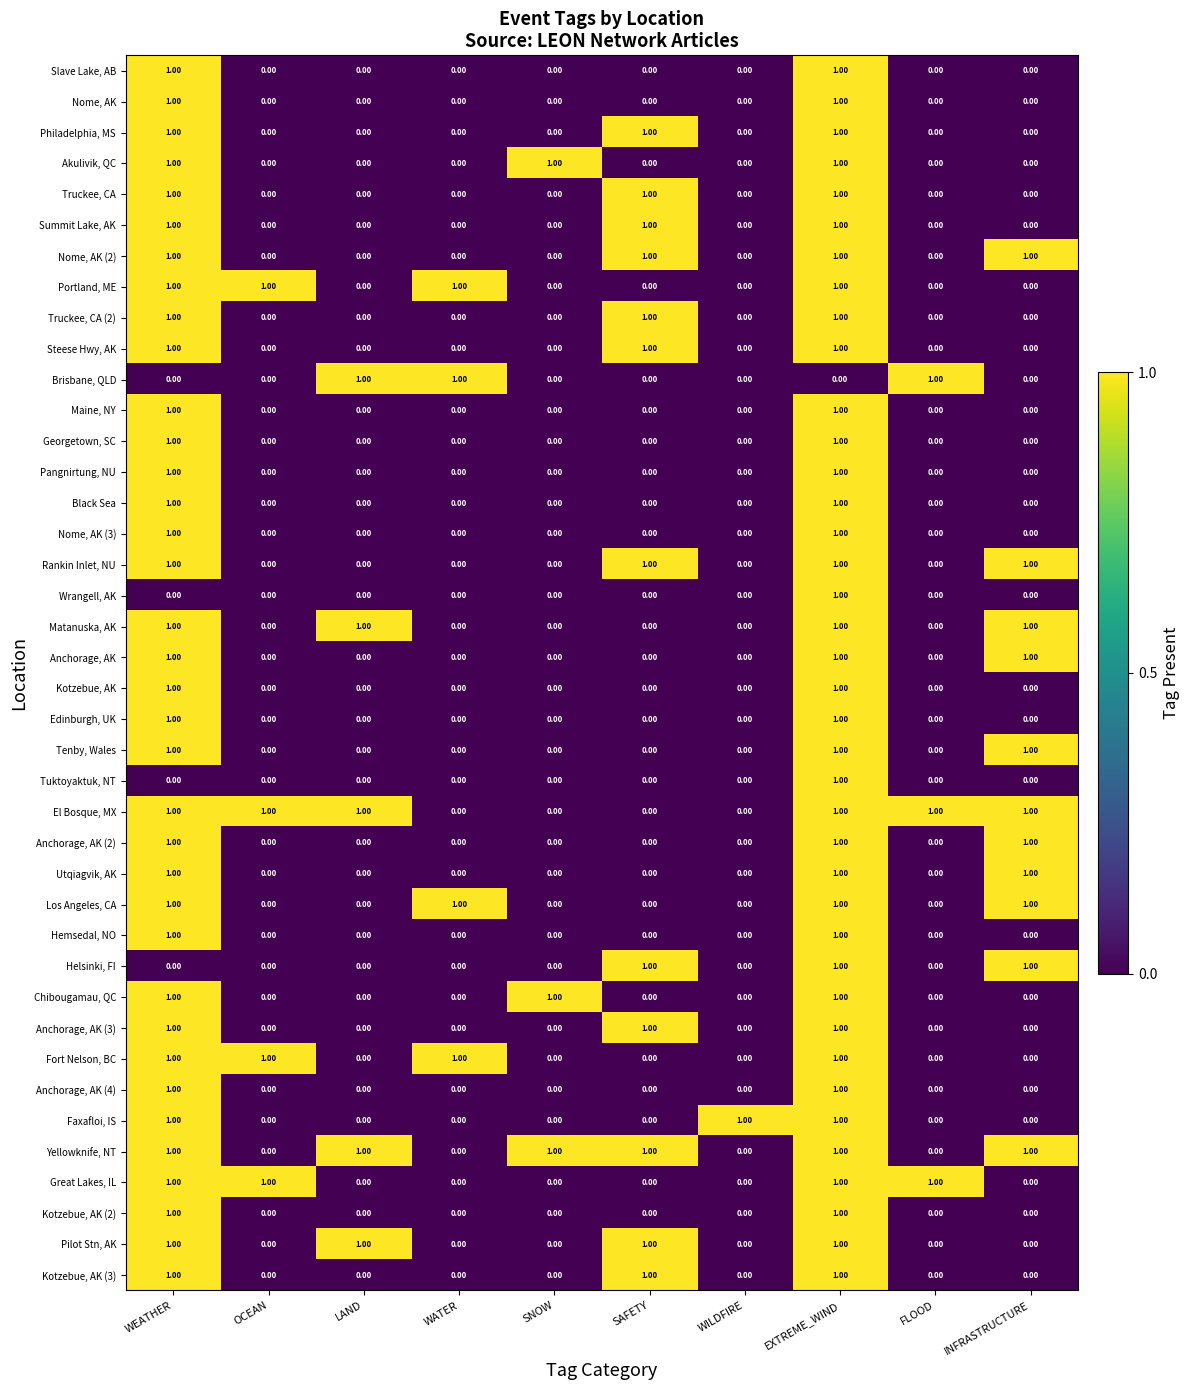

What is the total value across all series at WEATHER?

36